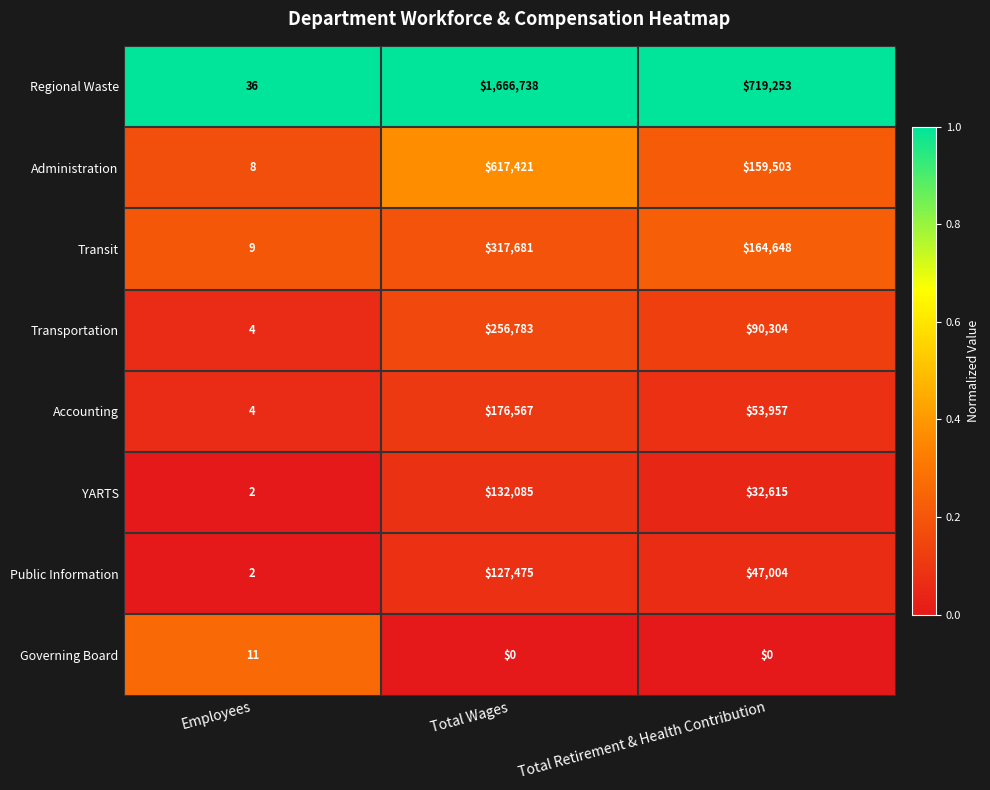

What is the total value across all series at Total Retirement & Health Contribution?

1267284